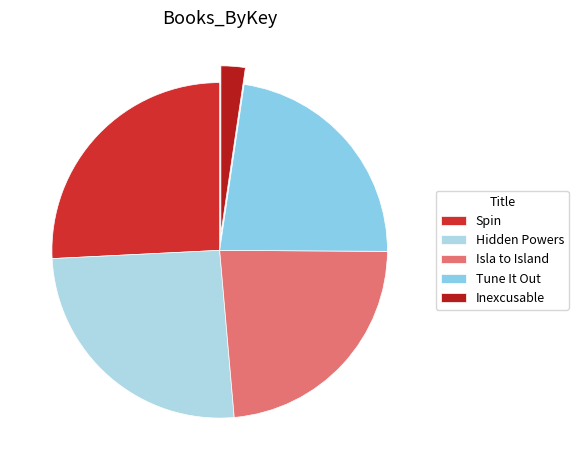

Count the number of slices in the pie.

5